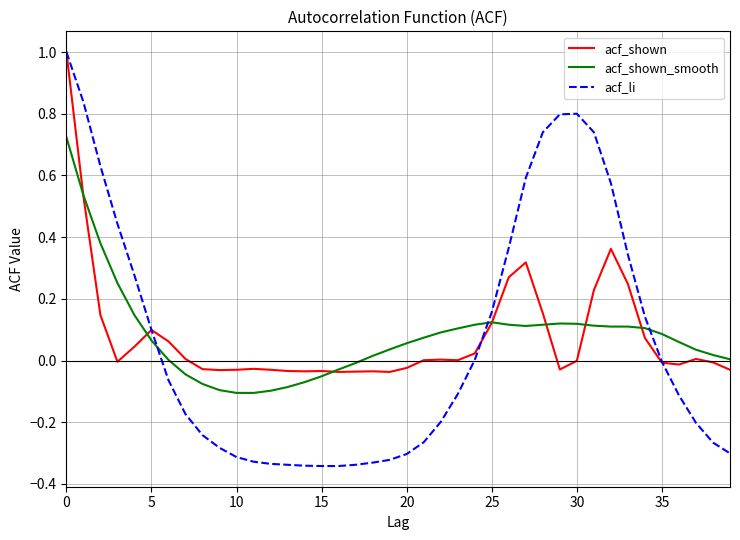

What is the highest value of the acf_li series?

1.0